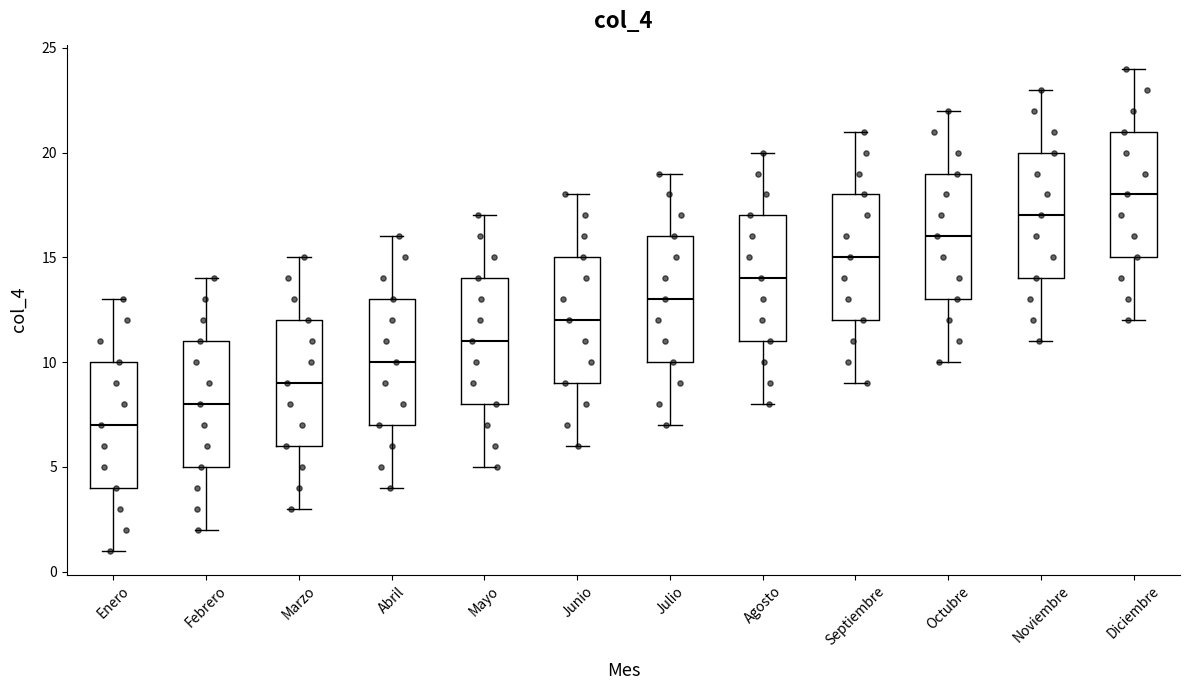

Reading left to right, transcribe this box plot: for each box, give where its median line is, the range the box spans, and where its two whiskers end, as read against the y-axis. The values are not printed on the chart, so give them approximately, as read against the axis.

Enero: median 7, box 4 to 10, whiskers 1 to 13
Febrero: median 8, box 5 to 11, whiskers 2 to 14
Marzo: median 9, box 6 to 12, whiskers 3 to 15
Abril: median 10, box 7 to 13, whiskers 4 to 16
Mayo: median 11, box 8 to 14, whiskers 5 to 17
Junio: median 12, box 9 to 15, whiskers 6 to 18
Julio: median 13, box 10 to 16, whiskers 7 to 19
Agosto: median 14, box 11 to 17, whiskers 8 to 20
Septiembre: median 15, box 12 to 18, whiskers 9 to 21
Octubre: median 16, box 13 to 19, whiskers 10 to 22
Noviembre: median 17, box 14 to 20, whiskers 11 to 23
Diciembre: median 18, box 15 to 21, whiskers 12 to 24